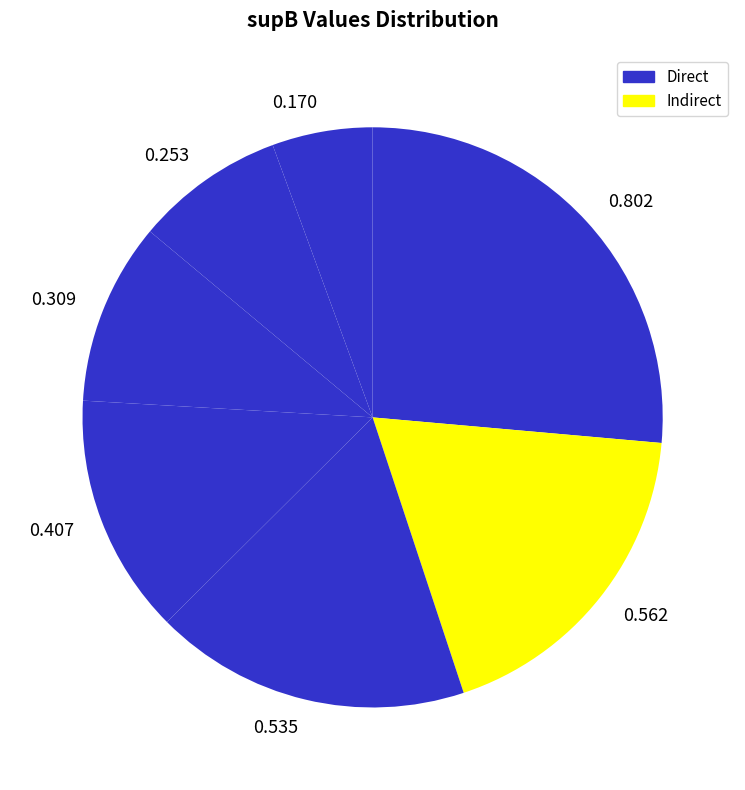

Is 0.535 the majority of the pie?

No